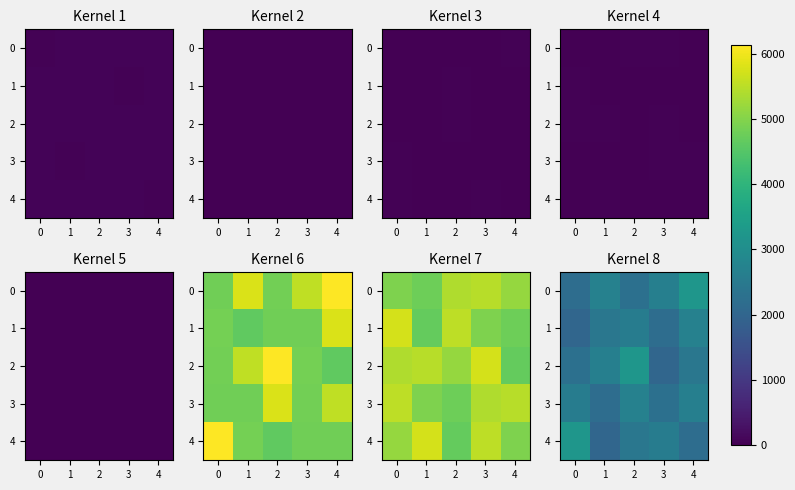

True or false: 1 has a value of 1362 at 4.

False